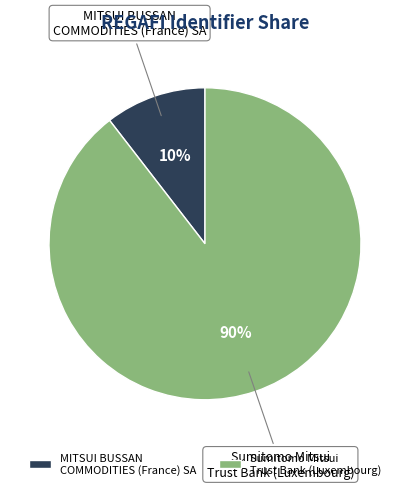

To the nearest percent, what portion does Sumitomo Mitsui Trust Bank (Luxembourg) represent?

90%